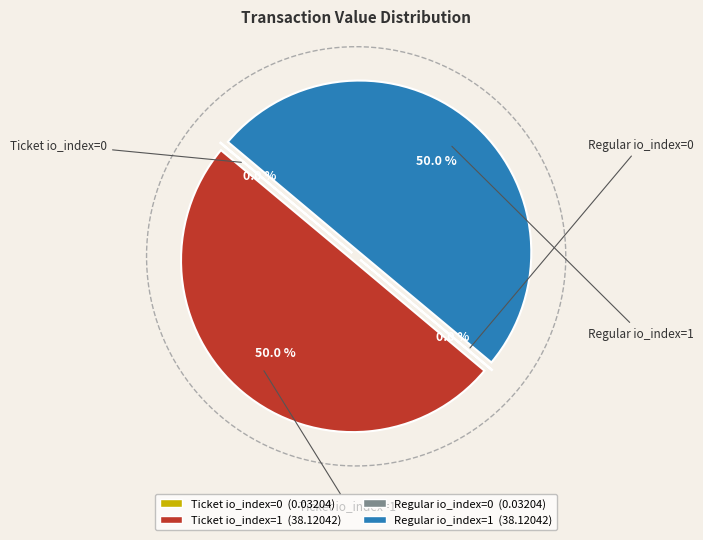

Does Regular io_index=0 represent more than half of the total?

No